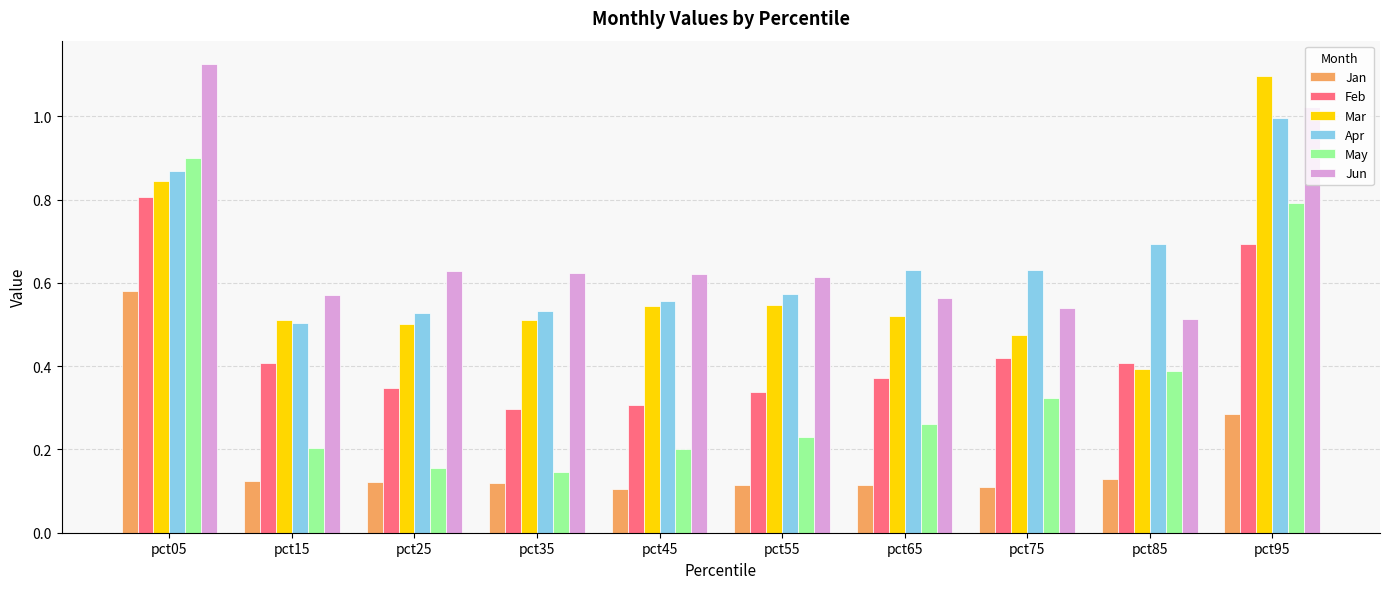

Rank the series at pct75 from highest to lowest value.

Apr, Jun, Mar, Feb, May, Jan